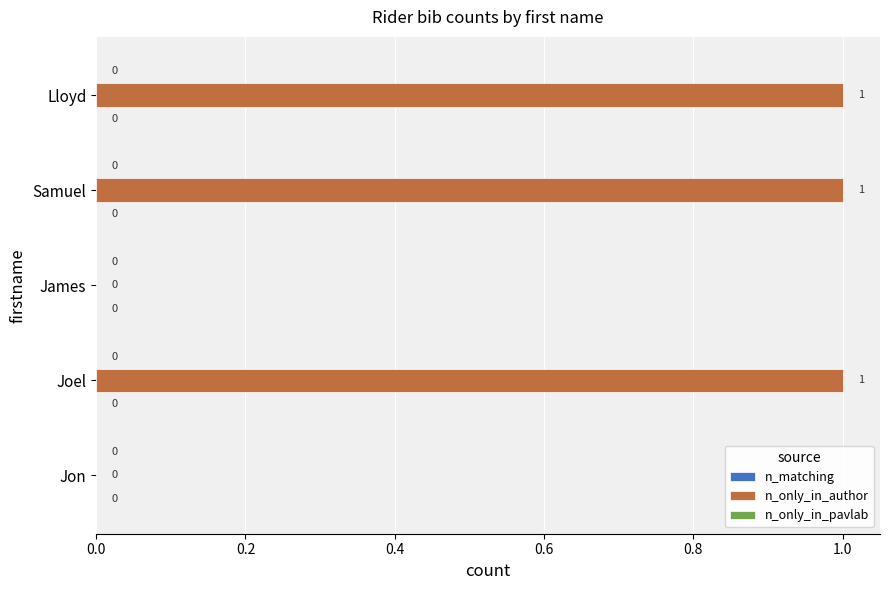

Are the bars horizontal?

Yes